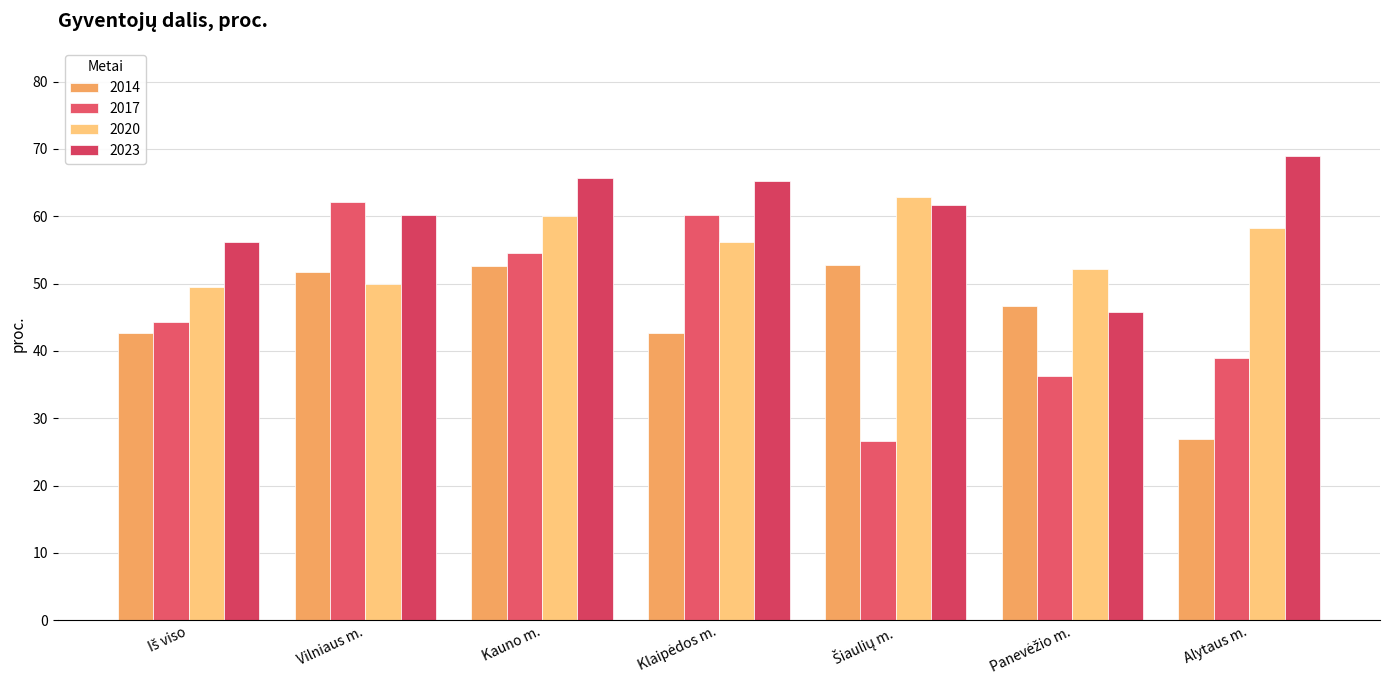

What is the maximum value shown in the chart?

69.0